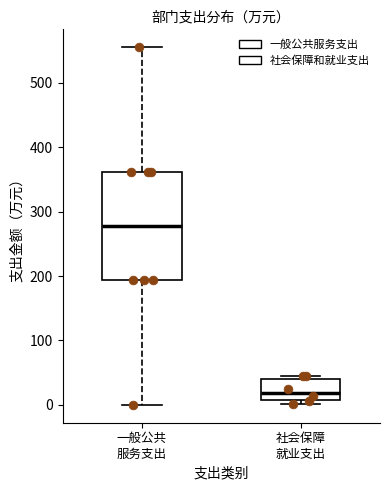

Where does the upper whisker of the box for 一般公共 服务支出 end on the y-axis? The values are not printed on the chart, so give them approximately, as read against the axis.

560